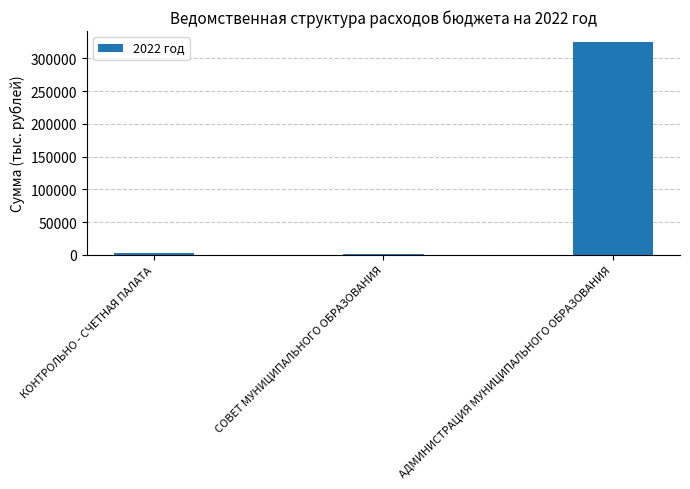

At which label is the value closest to 163473?

КОНТРОЛЬНО - СЧЕТНАЯ ПАЛАТА